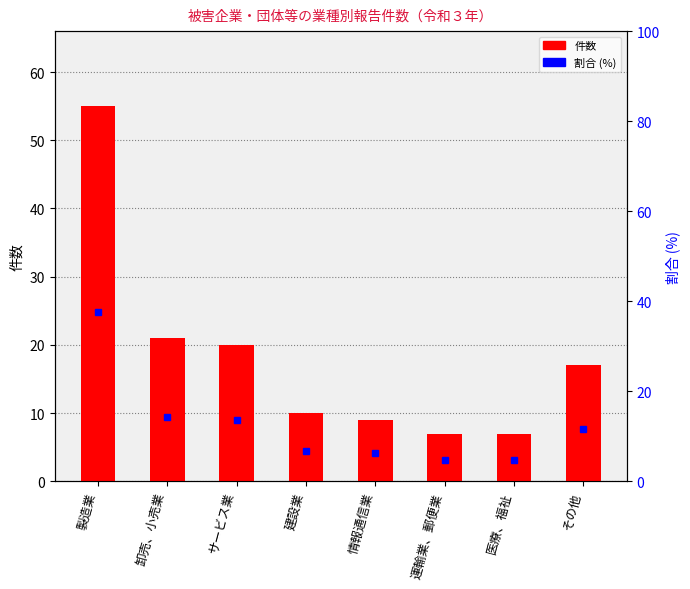

At which category does the chart reach its peak across all series?

製造業